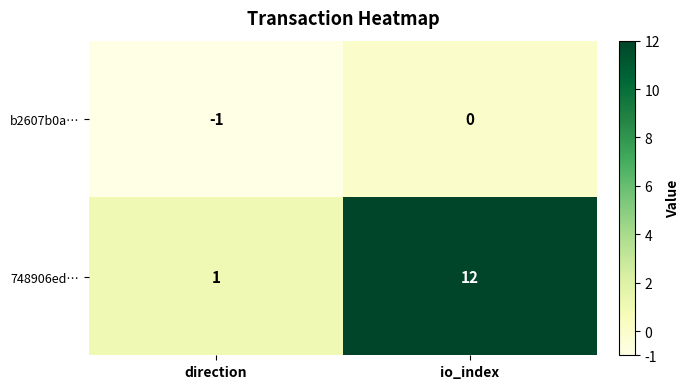

Rank the series by their maximum value, from highest to lowest.

748906ed…, b2607b0a…